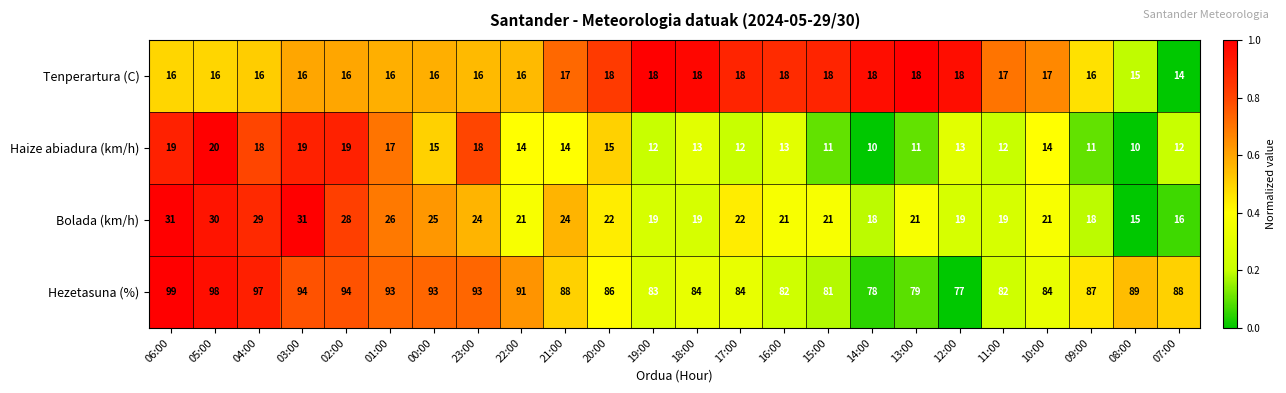

At how many categories does at least one series exceed 47?

24